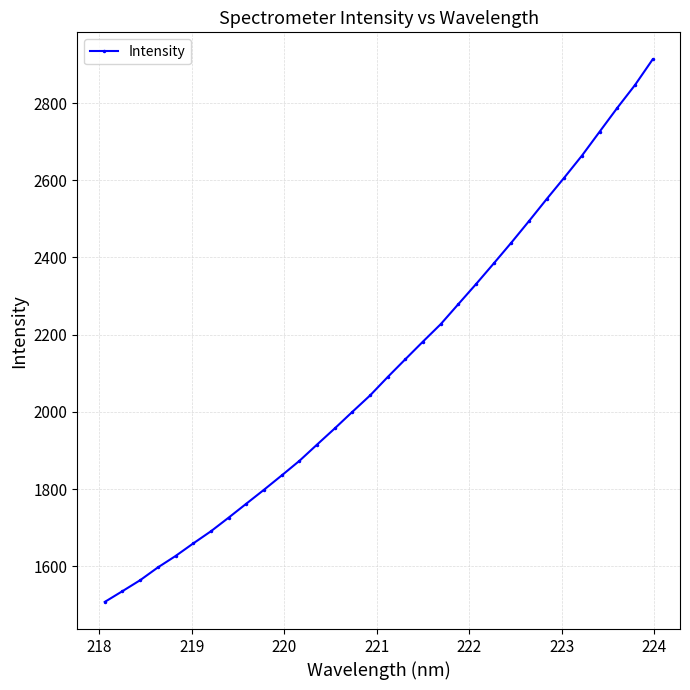

Does the chart display data point markers on the line(s)?

Yes